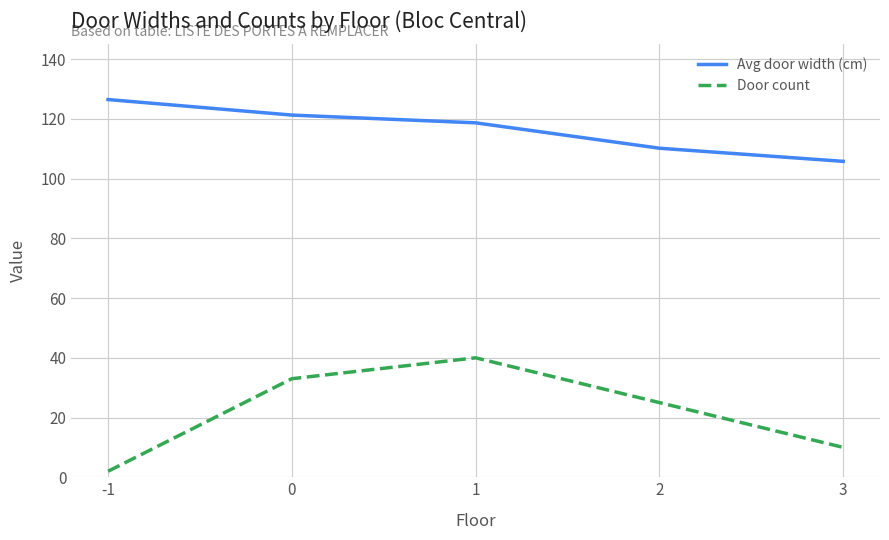

List the series in order of their overall mean, lowest first.

Door count, Avg door width (cm)